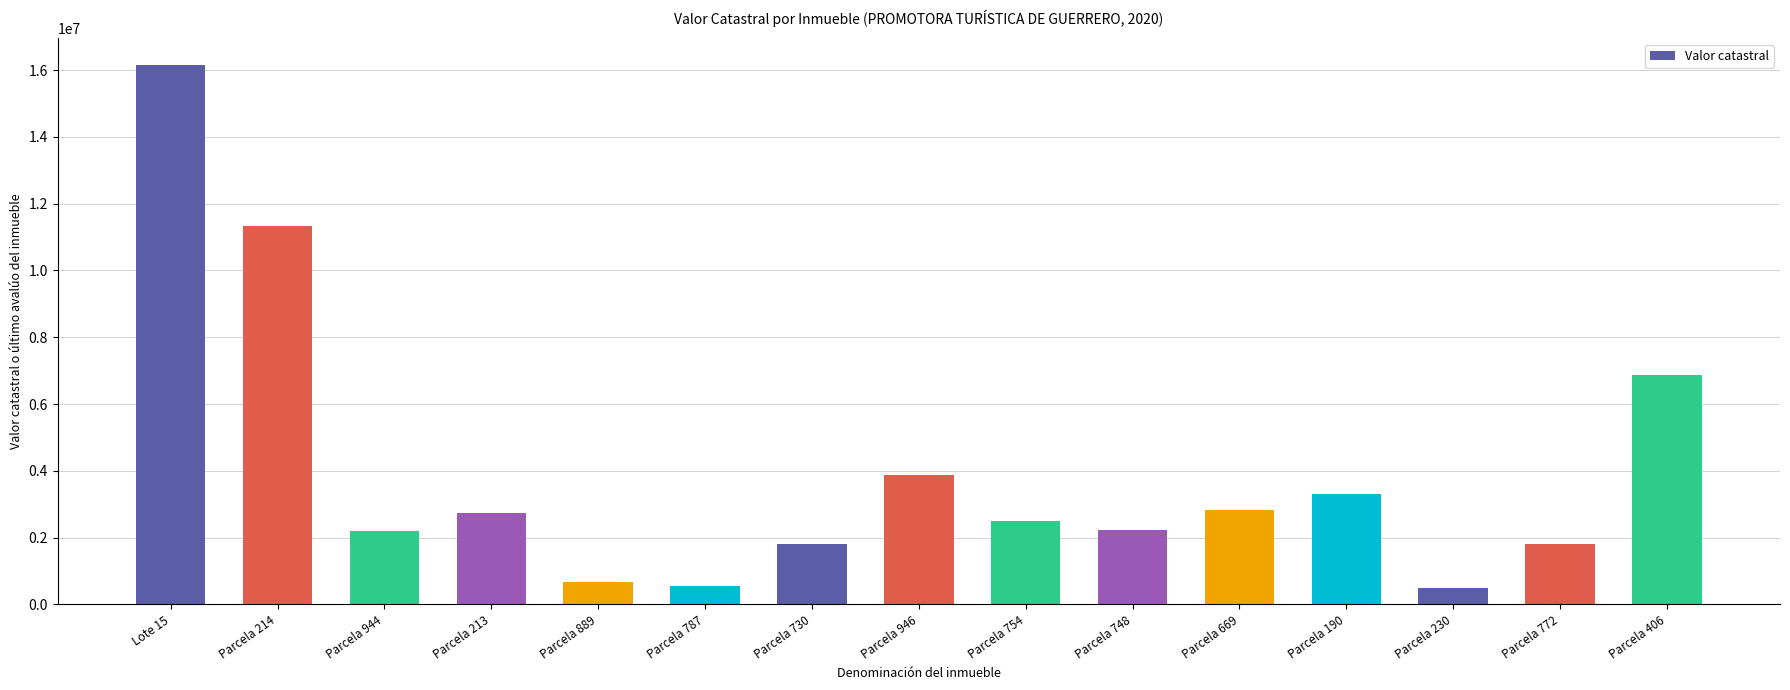

What is the sum of the values at Parcela 230 and Parcela 669?

3314296.6